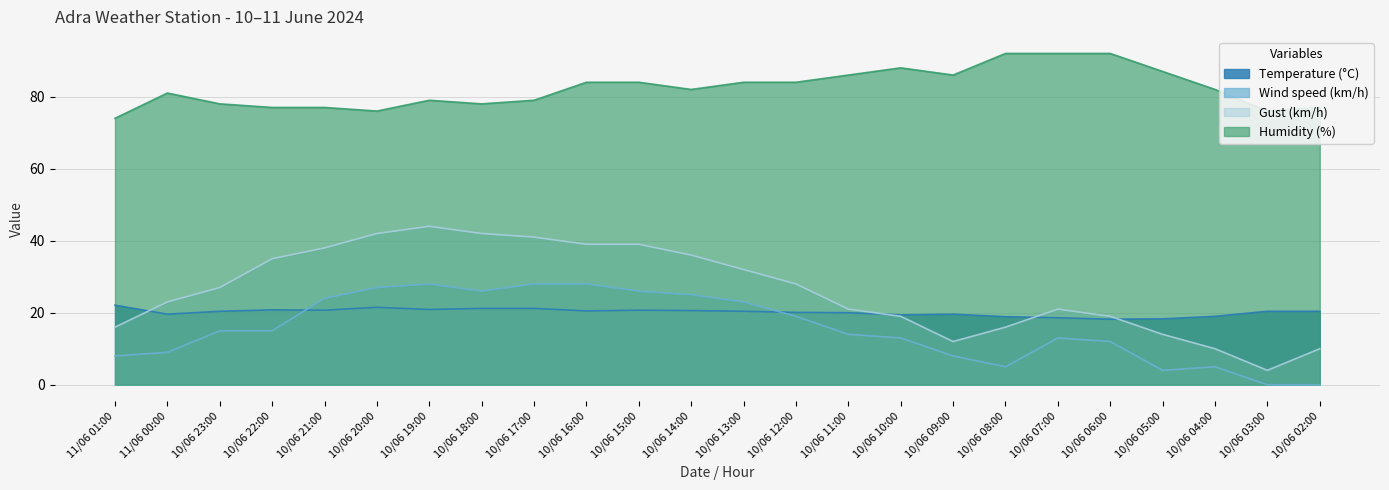

Where does the Gust (km/h) series first go above 27?

10/06 22:00